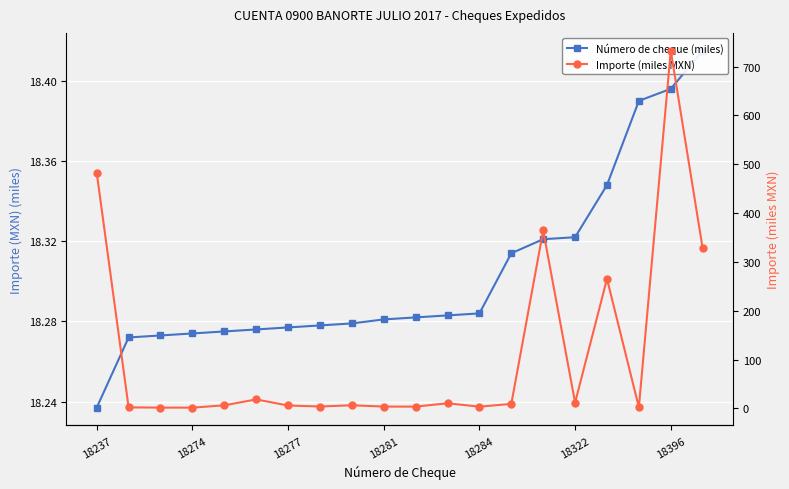

Where is Importe (miles MXN) nearest to the value 367?

14